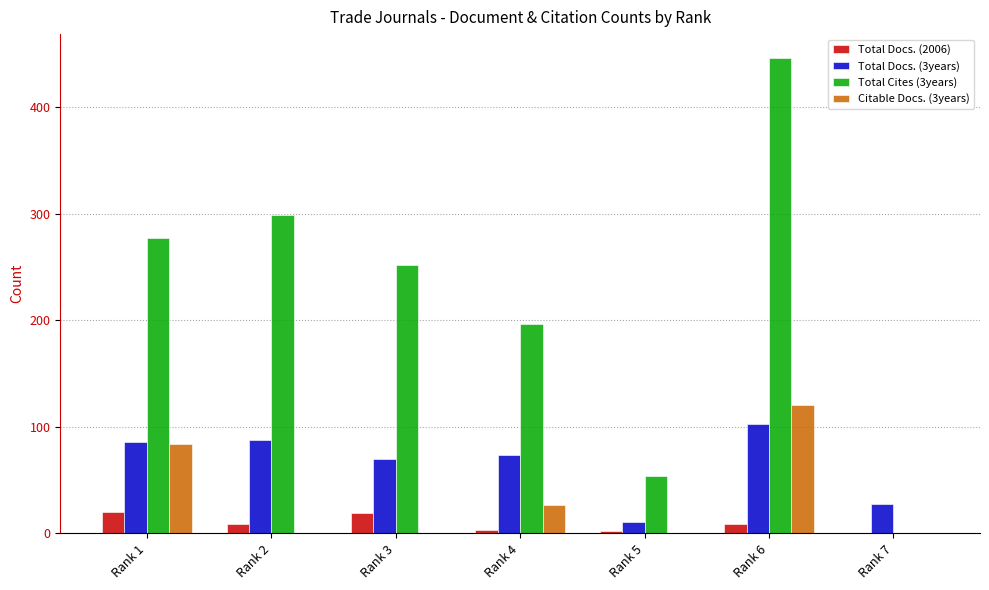

Which series changed the most between Rank 1 and Rank 3?

Citable Docs. (3years)